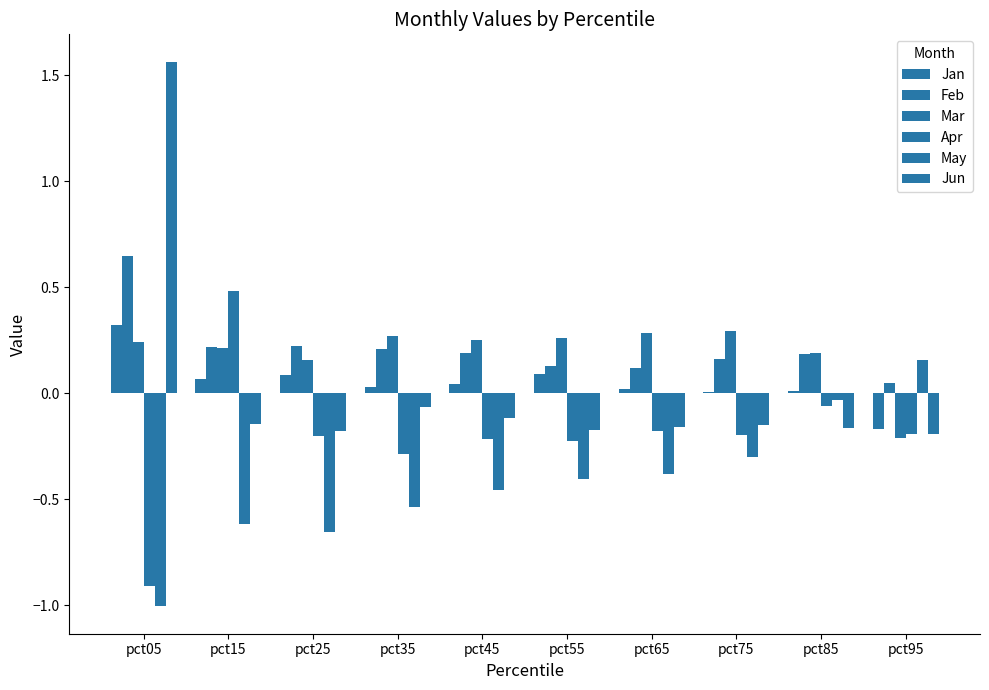

Reading right to left, list all the values displayed in this chart.

Jan: -0.2	0.0	0.0	0.0	0.1	0.0	0.0	0.1	0.1	0.3
Feb: 0.0	0.2	0.2	0.1	0.1	0.2	0.2	0.2	0.2	0.6
Mar: -0.2	0.2	0.3	0.3	0.3	0.3	0.3	0.2	0.2	0.2
Apr: -0.2	-0.1	-0.2	-0.2	-0.2	-0.2	-0.3	-0.2	0.5	-0.9
May: 0.2	-0.0	-0.3	-0.4	-0.4	-0.5	-0.5	-0.7	-0.6	-1.0
Jun: -0.2	-0.2	-0.2	-0.2	-0.2	-0.1	-0.1	-0.2	-0.1	1.6